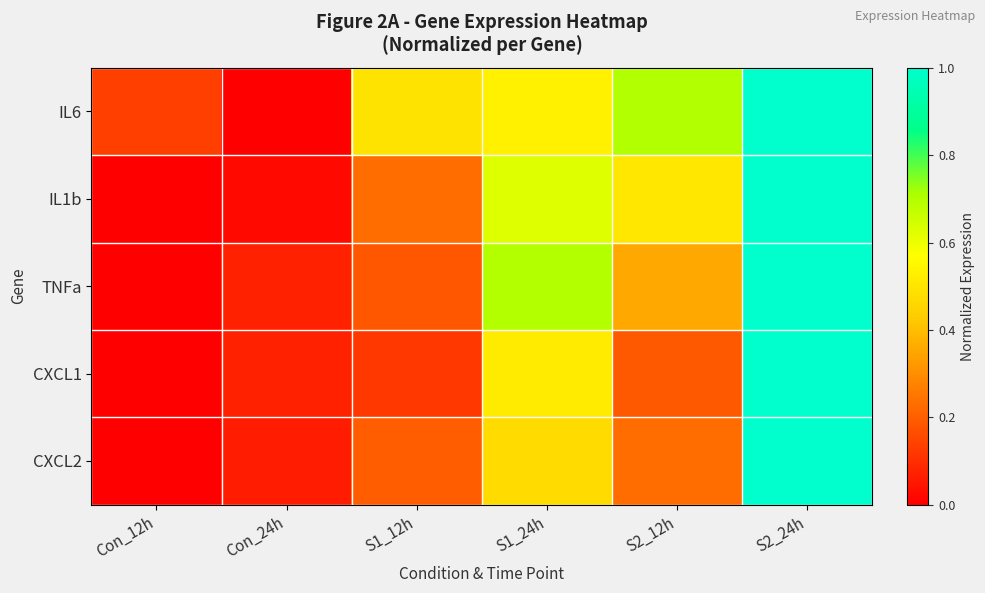

Which series has the widest spread of values?

IL6